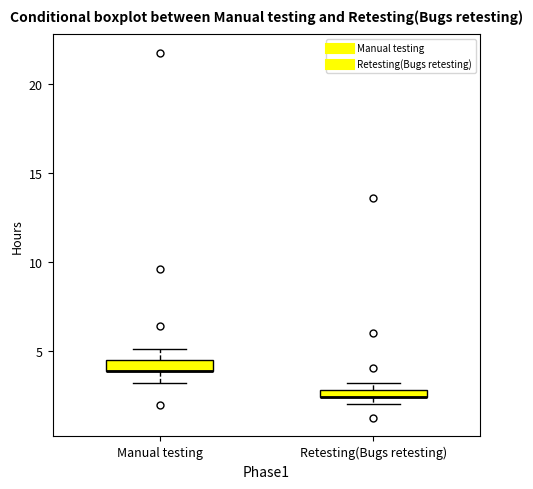

Where is the upper edge of the box for Retesting(Bugs retesting) on the y-axis? The values are not printed on the chart, so give them approximately, as read against the axis.

3.0